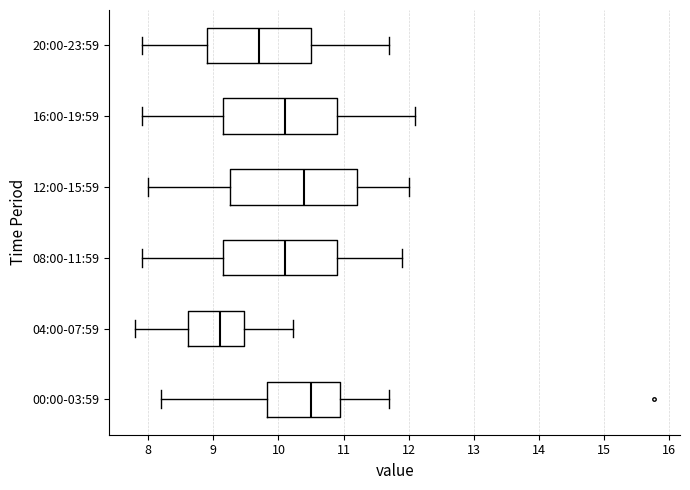

Which box is the widest, from its left edge to its right edge?

12:00-15:59